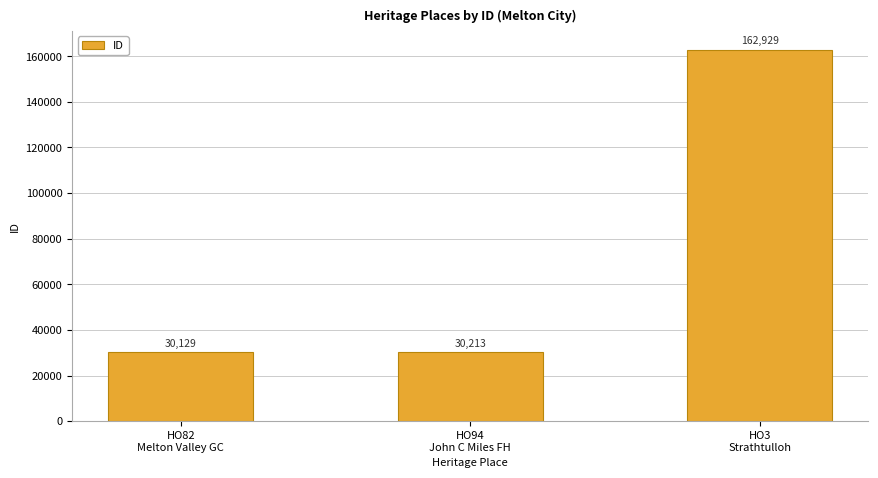

What is the approximate value at HO94
John C Miles FH?

30213